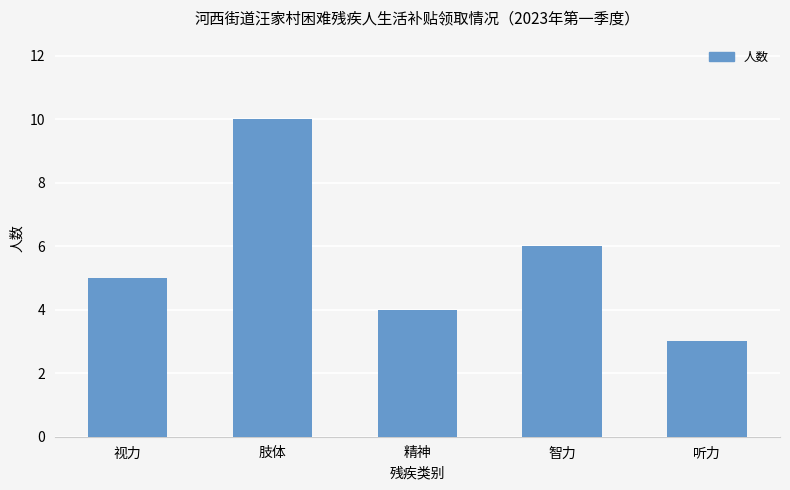

What is the maximum value shown in the chart?

10